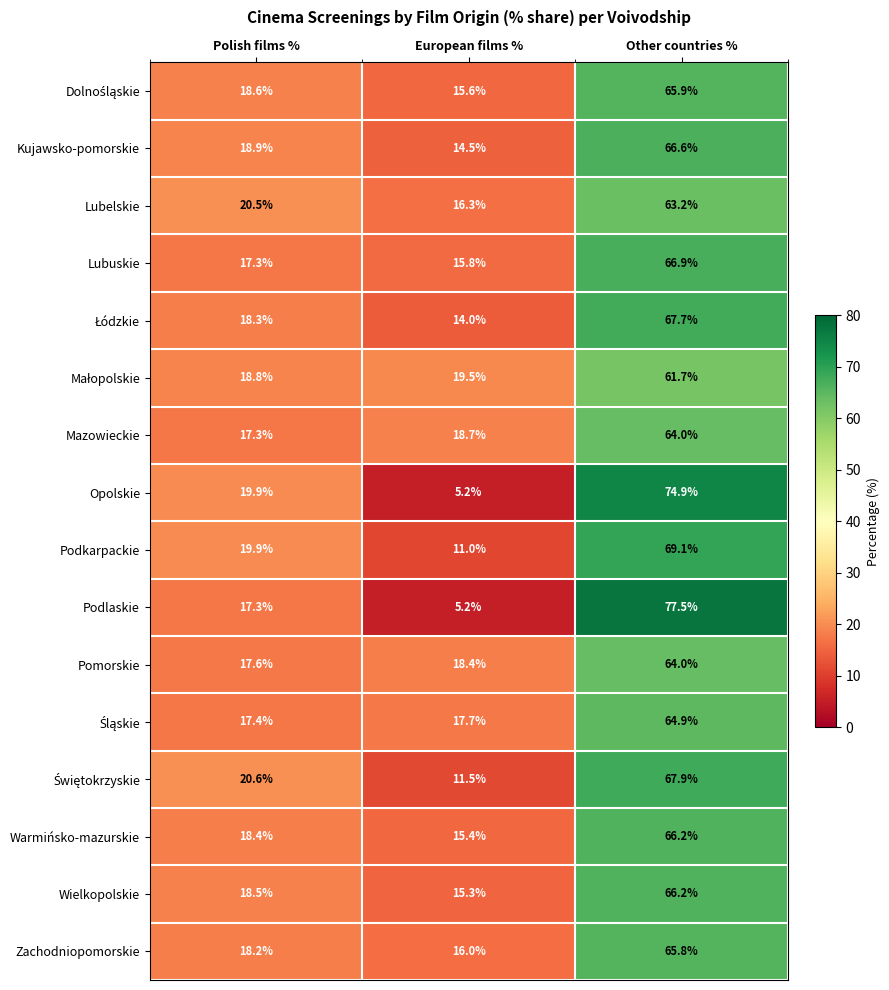

Count the number of categories in the chart.

3